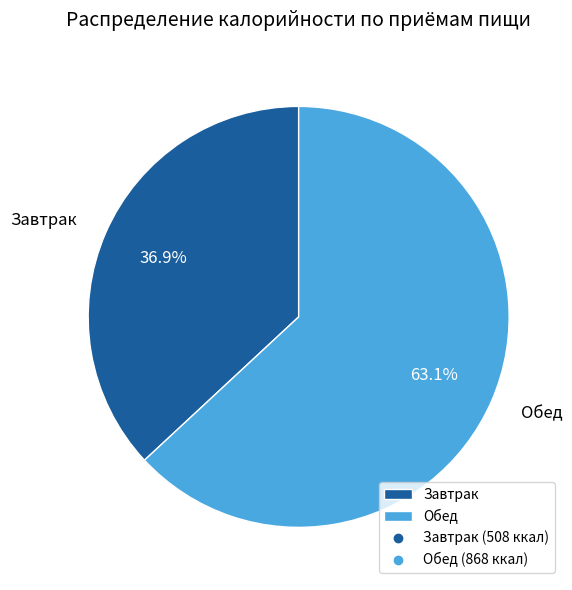

How many segments does this pie chart have?

2